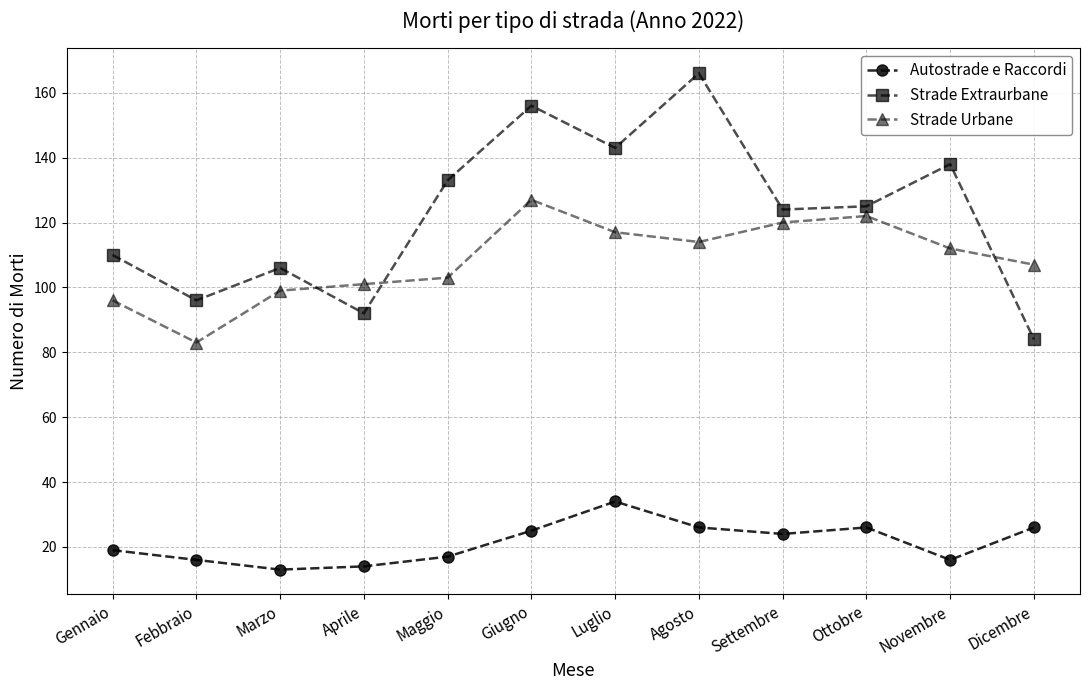

Does the chart have visible grid lines?

Yes